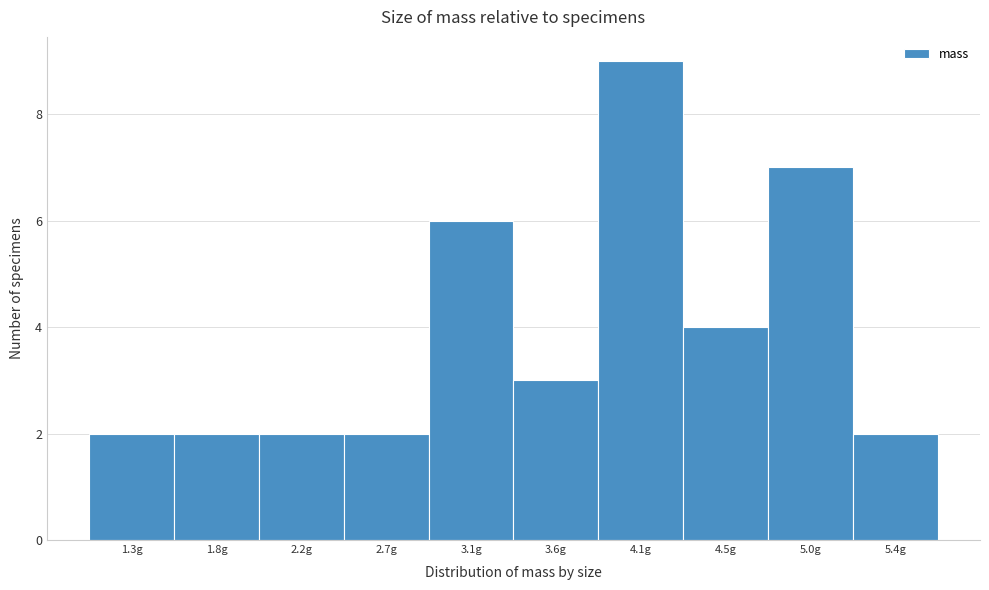

Reading left to right, transcribe all the data shown in this chart.

2	2	2	2	6	3	9	4	7	2